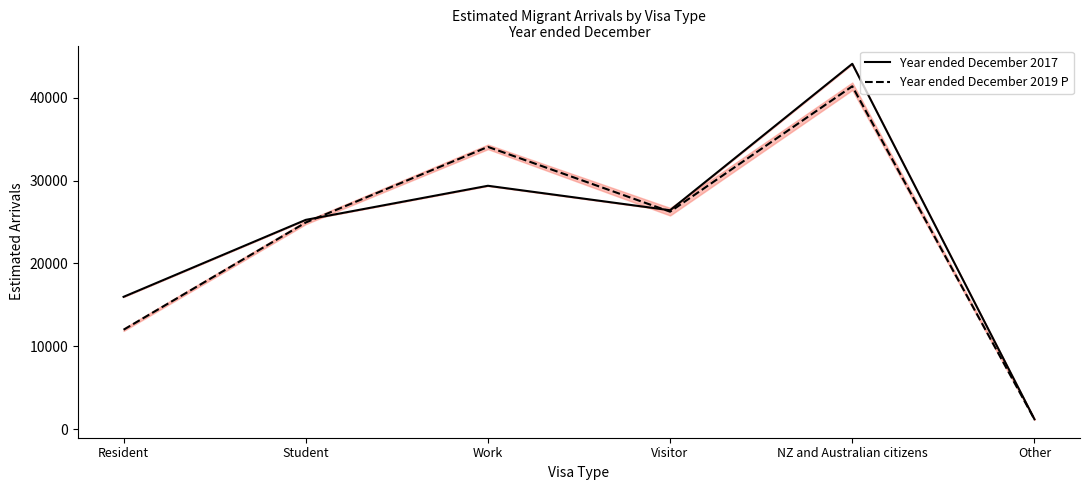

What is the minimum value shown in the chart?

1178